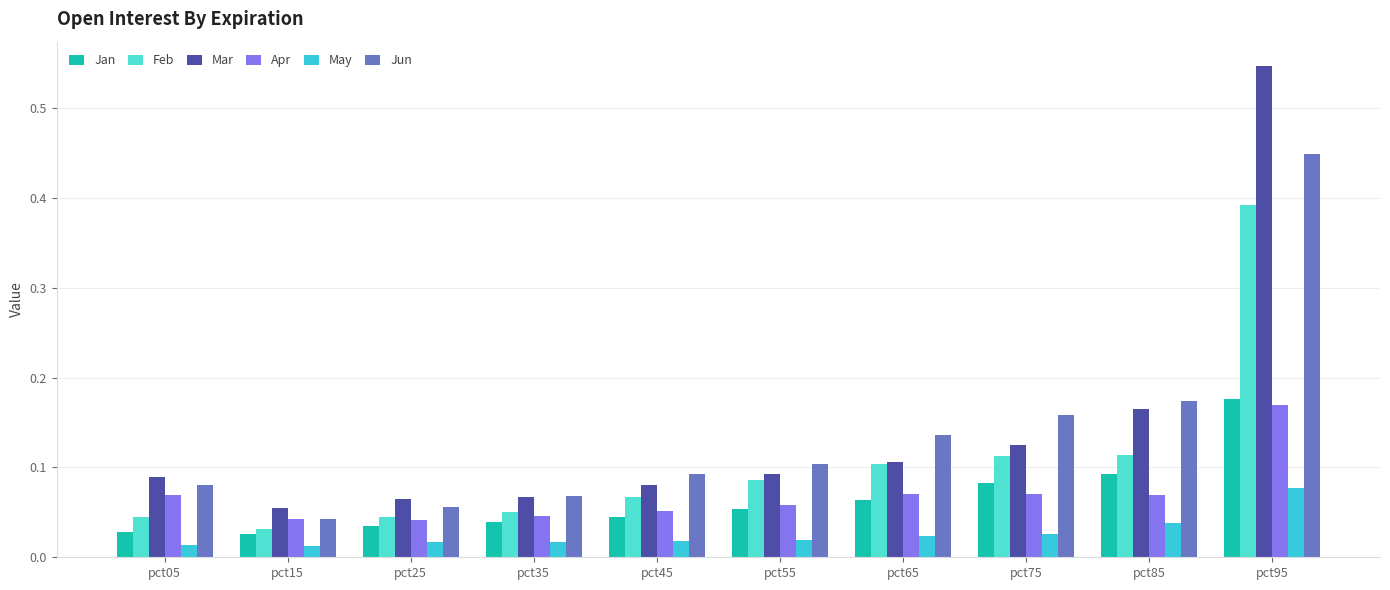

The Jun series shows 0.1 at pct55. True or false?

True